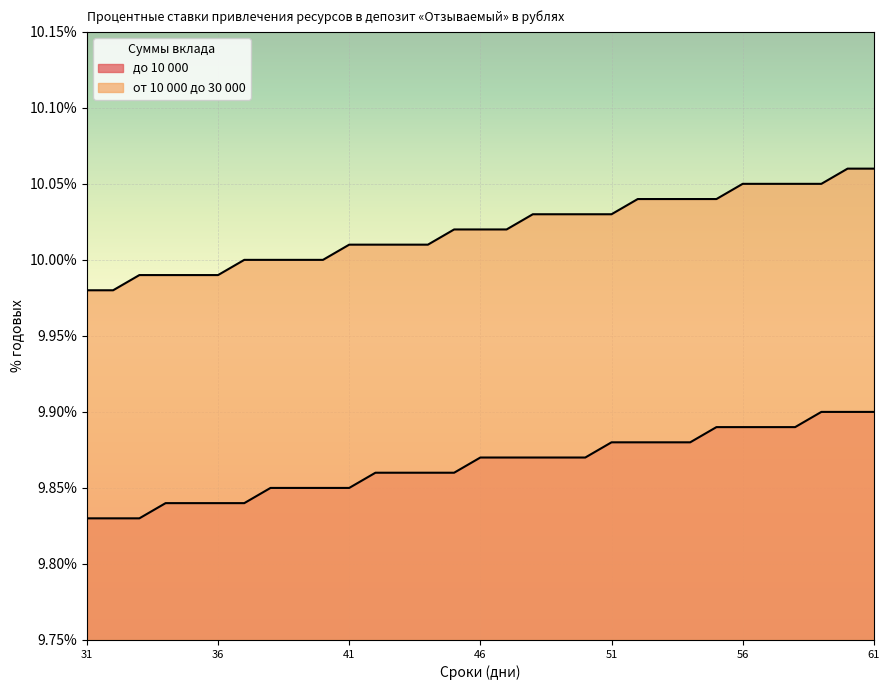

What is the total value across all series at 47?

19.9